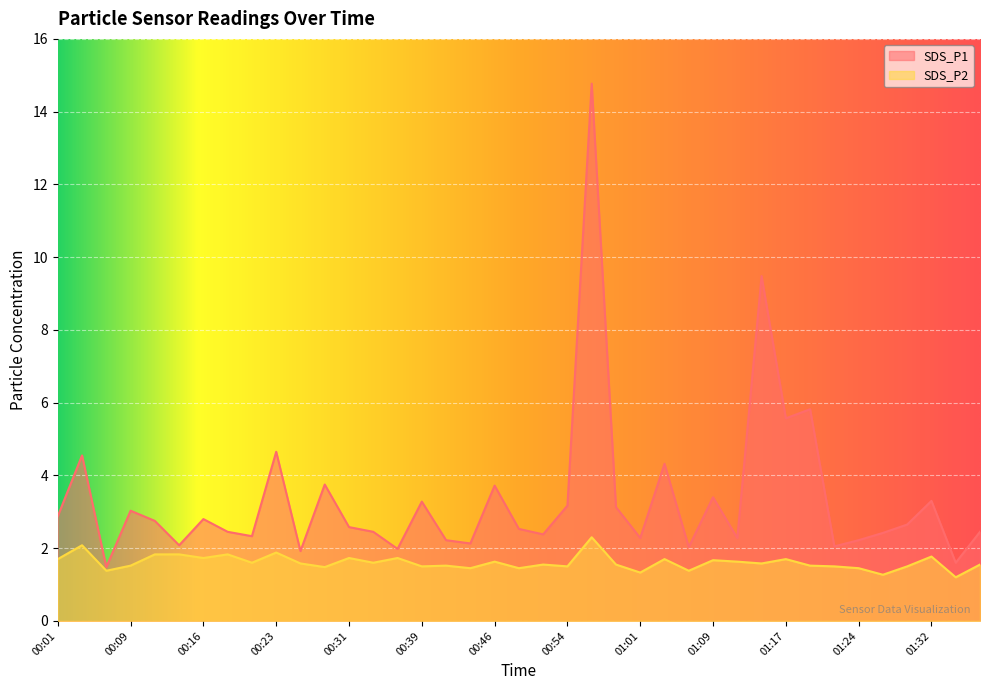

Rank the series by their average value, from lowest to highest.

SDS_P2, SDS_P1